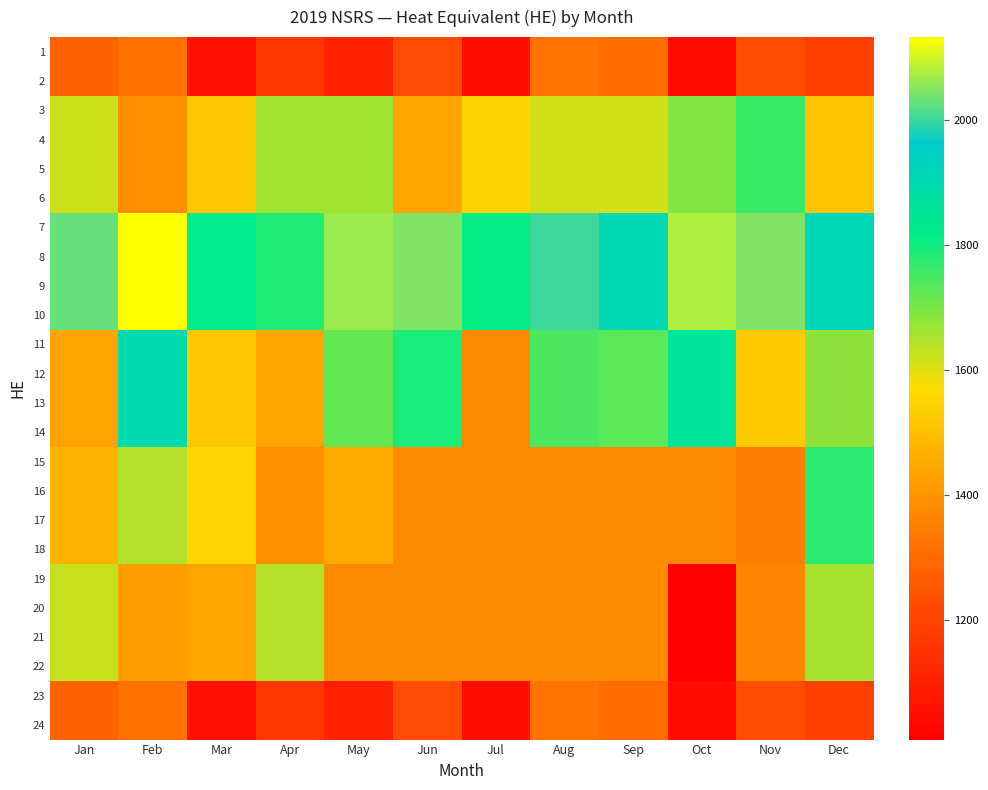

At which category does the chart reach its minimum across all series?

Oct